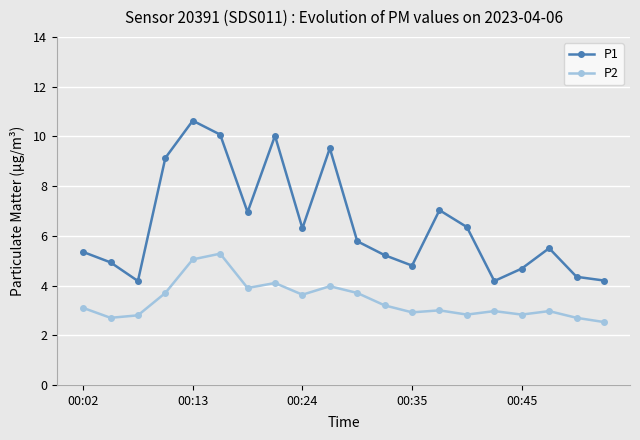

How many interior local valleys does the P1 series have?

5